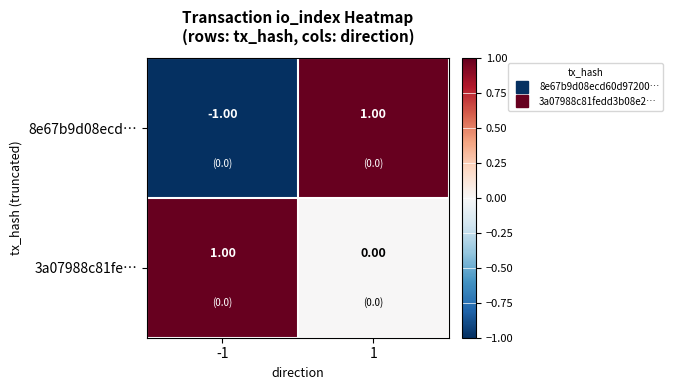

At -1, list the series in order from largest to smallest.

3a07988c81fe…, 8e67b9d08ecd…